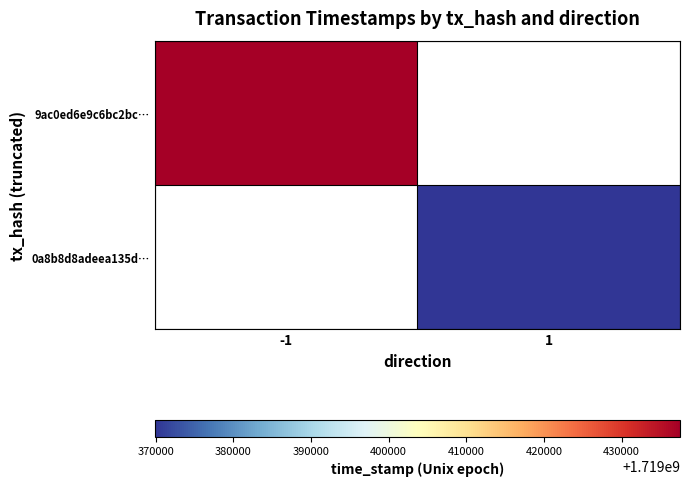

How many positive values does the 0a8b8d8adeea135d… series have?

1